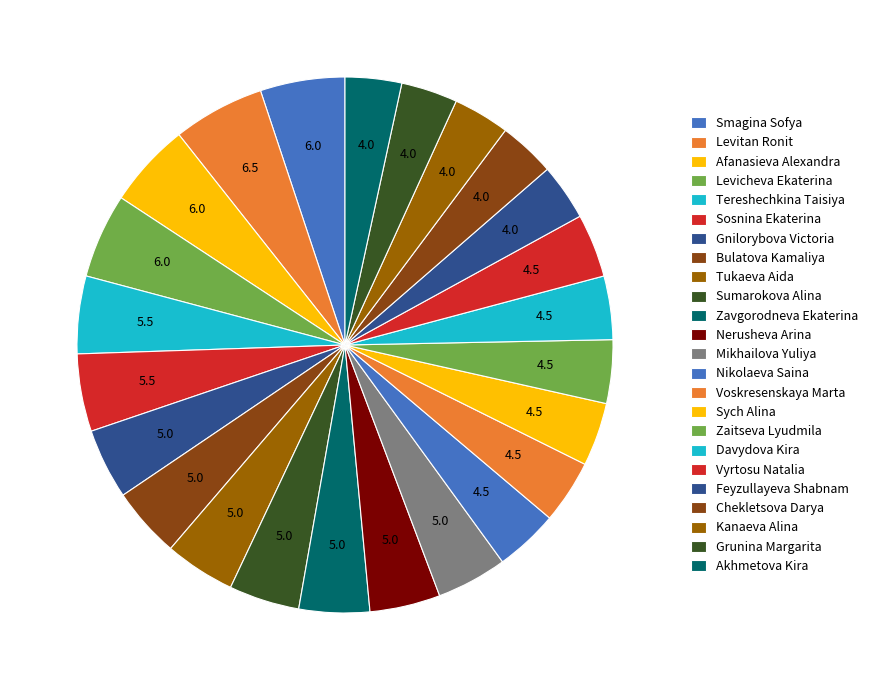

How many segments does this pie chart have?

24